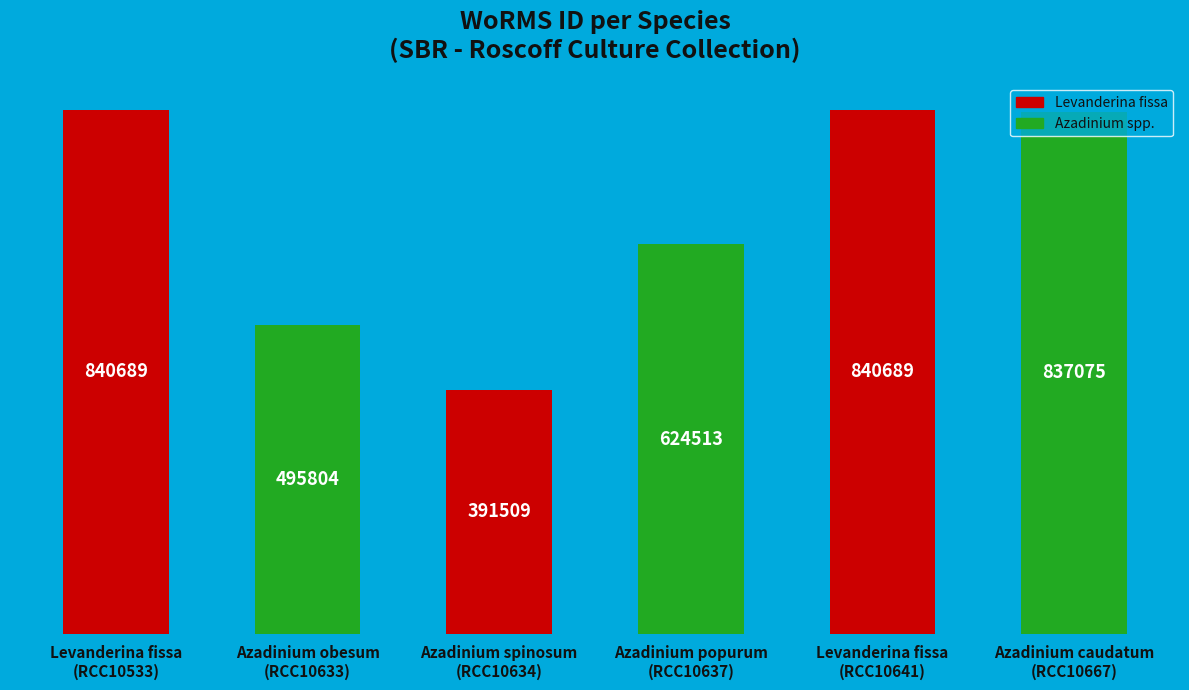

What is the change in value from Azadinium obesum
(RCC10633) to Azadinium spinosum
(RCC10634)?

-104295